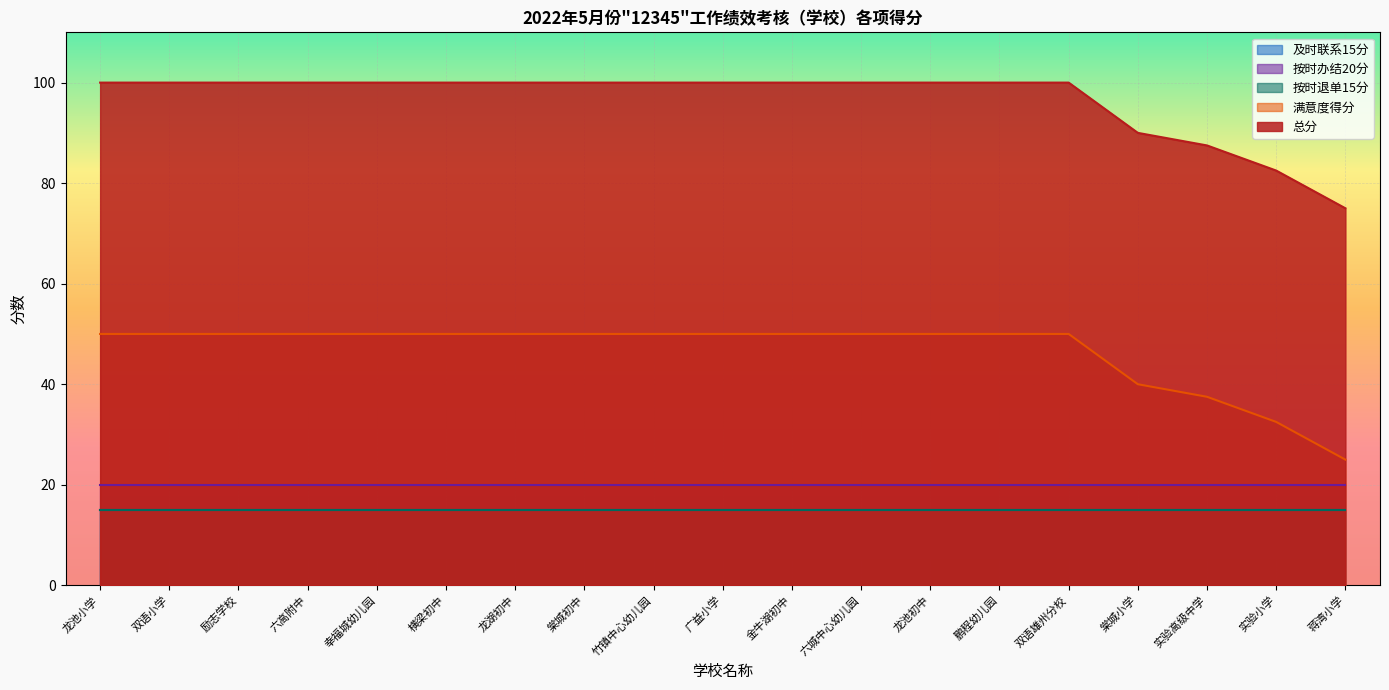

Rank the series at 鹏程幼儿园 from lowest to highest value.

及时联系15分, 按时退单15分, 按时办结20分, 满意度得分, 总分